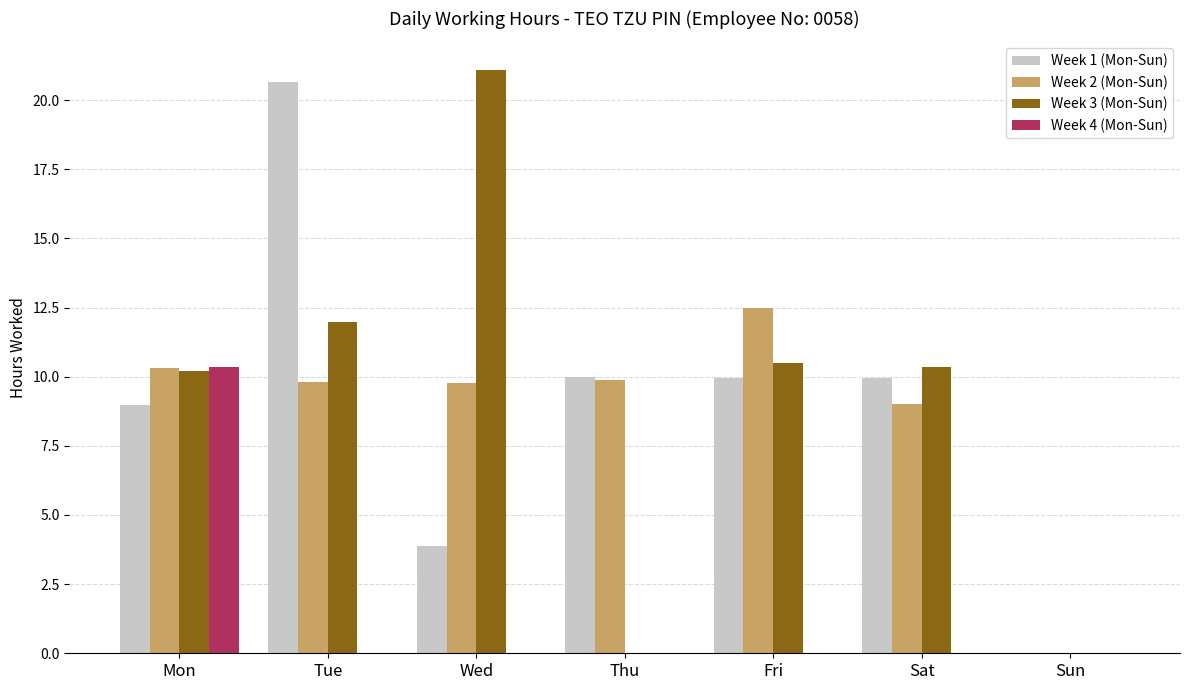

The Week 2 (Mon-Sun) series shows 14.9 at Wed. True or false?

False